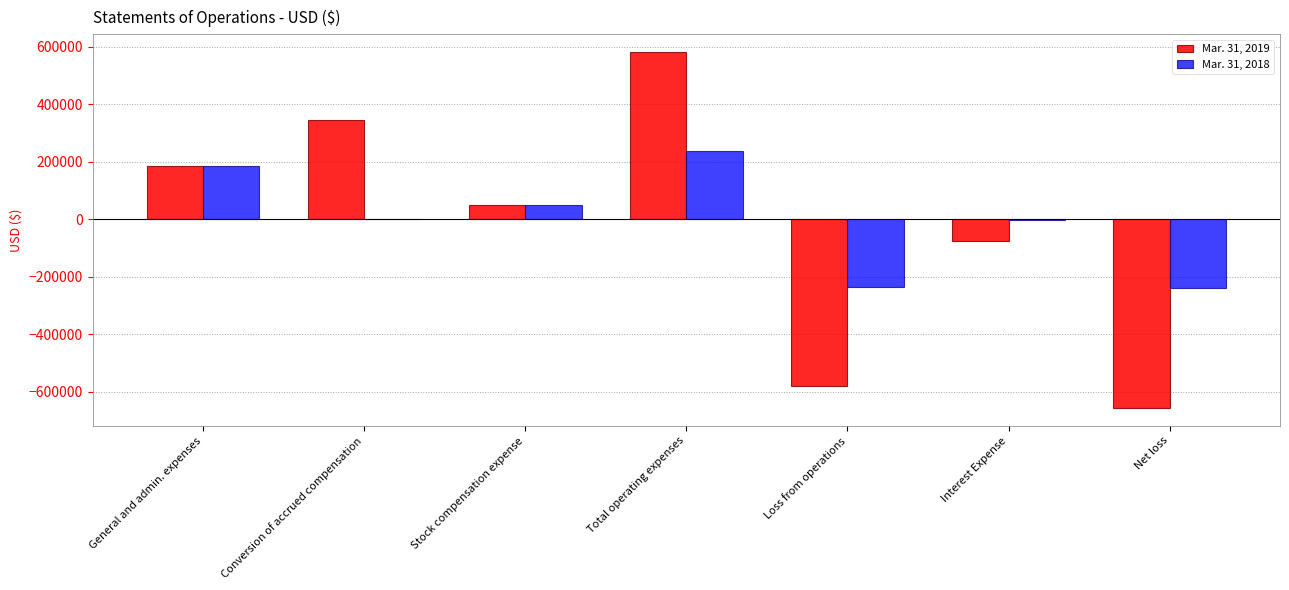

What are all the series names shown in the legend?

Mar. 31, 2019, Mar. 31, 2018